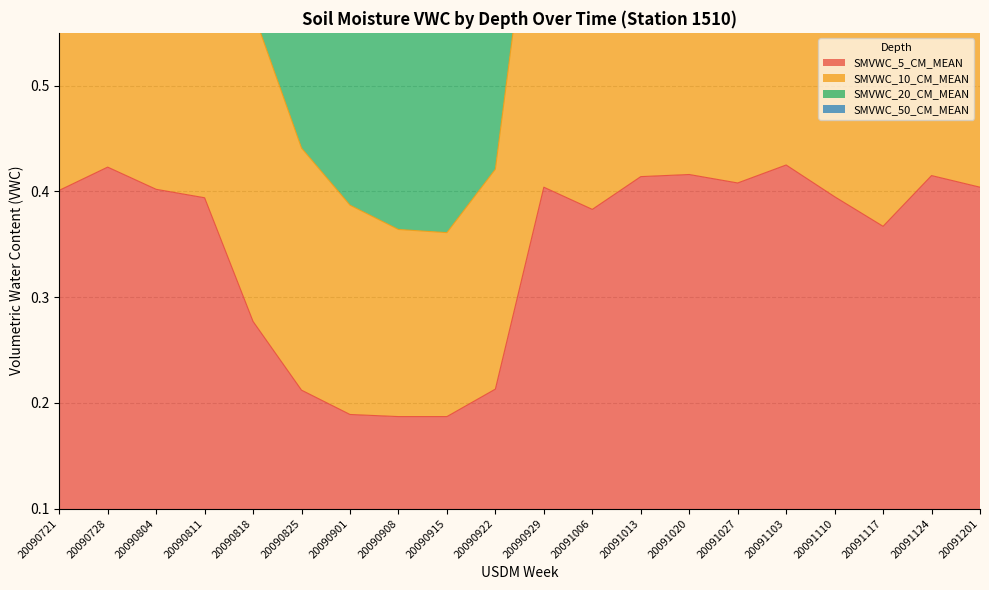

The SMVWC_20_CM_MEAN series shows 1.6 at 20090804. True or false?

True